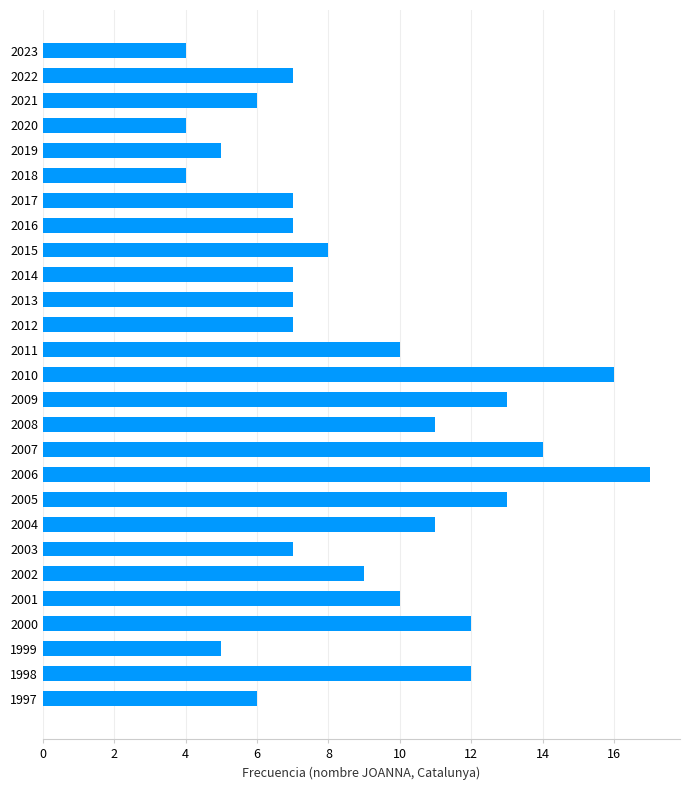

What is the approximate value at 2008?

11